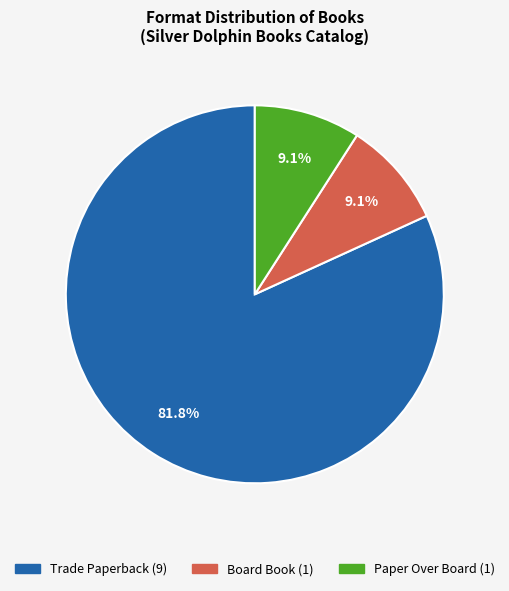

Between Paper Over Board and Trade Paperback, which is larger?

Trade Paperback